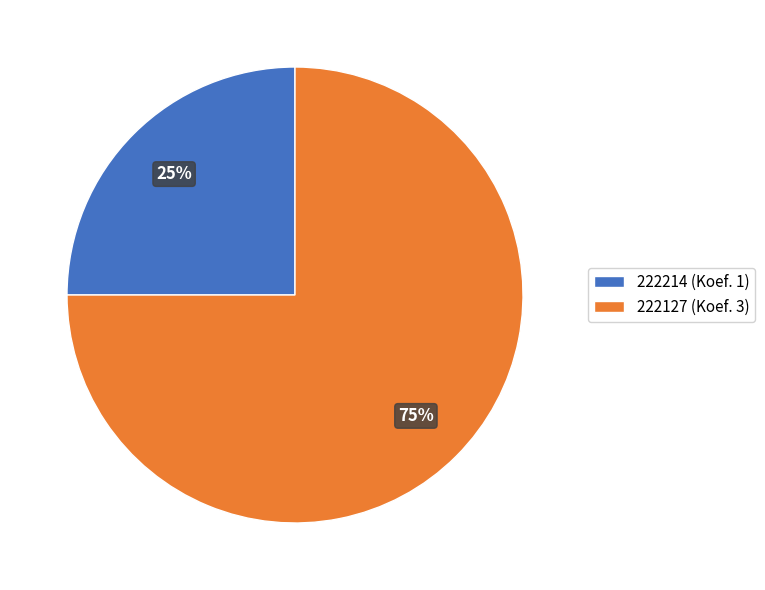

To the nearest percent, what percentage of the pie is 222214?

25%